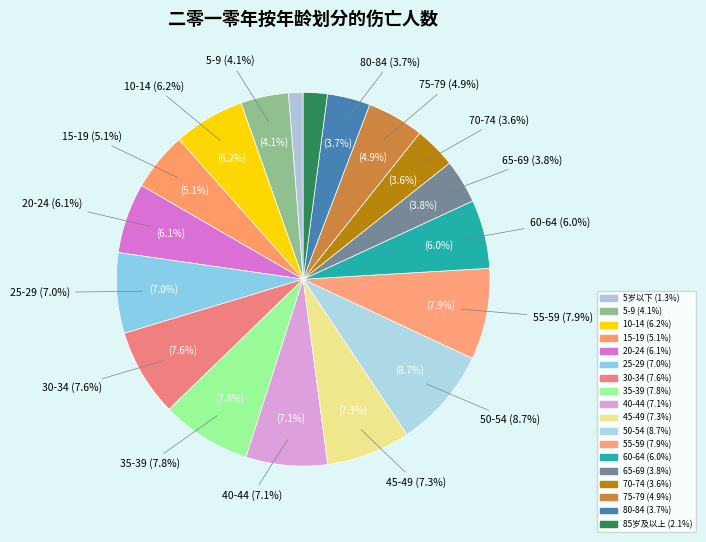

The 25-29 slice represents 7% of the pie. True or false?

True